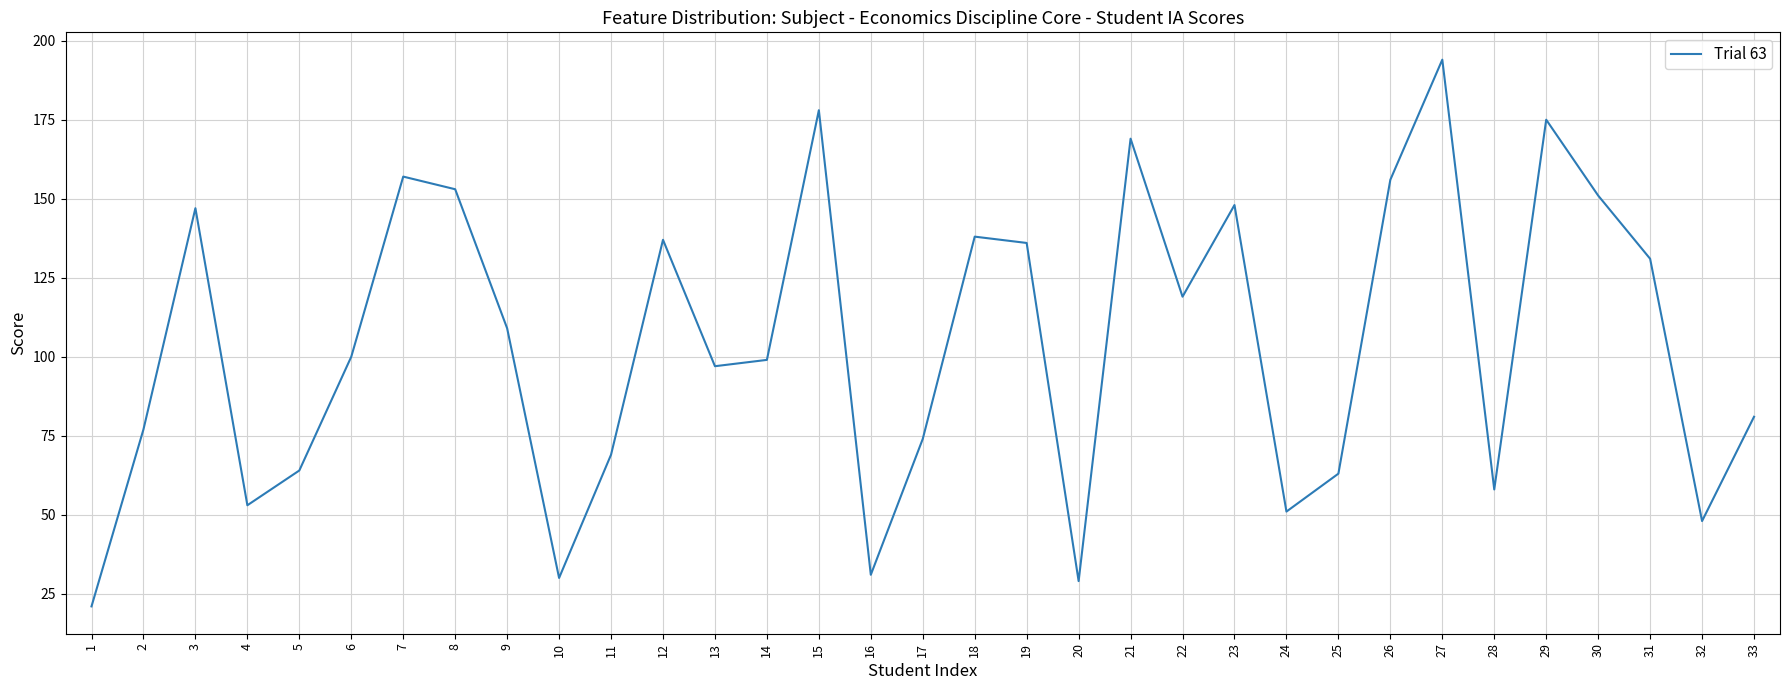

Read the value at 29, to the nearest 5.

175